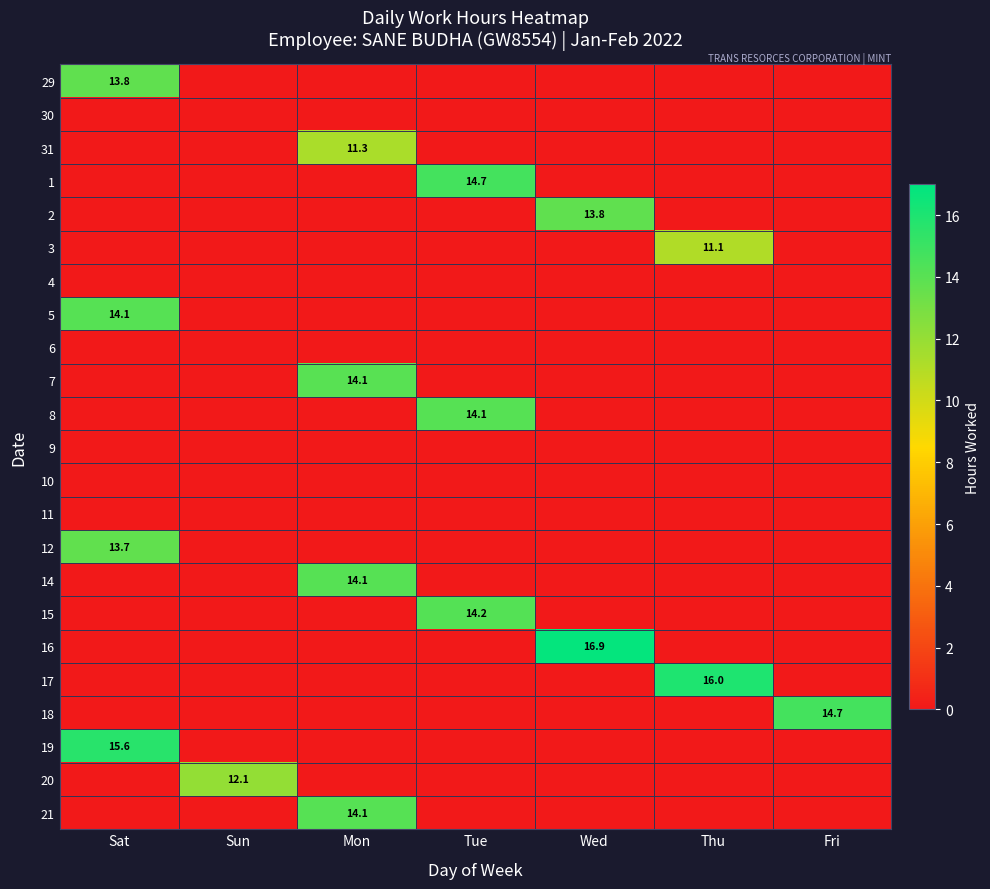

List the series in order of their peak value, highest first.

16, 17, 19, 18, 1, 15, 8, 14, 21, 5, 7, 29, 2, 12, 20, 31, 3, 30, 4, 6, 9, 10, 11